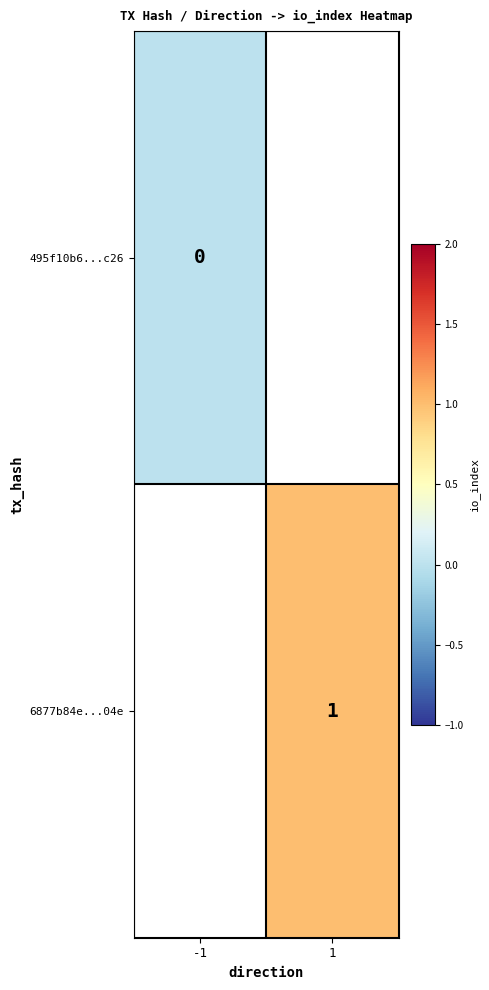

Is the value of 495f10b6...c26 at -1 greater than the value of 6877b84e...04e at 1?

No